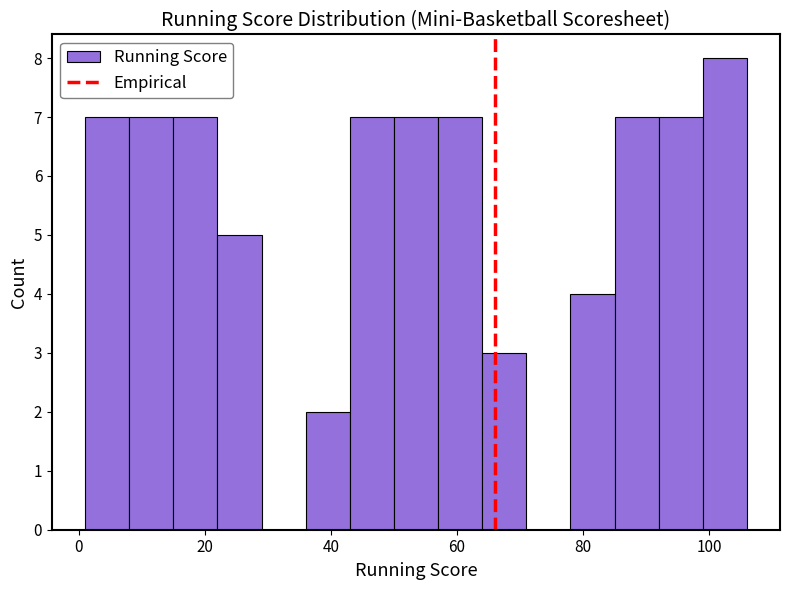

Around what value on the x-axis is the tallest bar? Give the approximate position of its centre, as read against the axis.

102